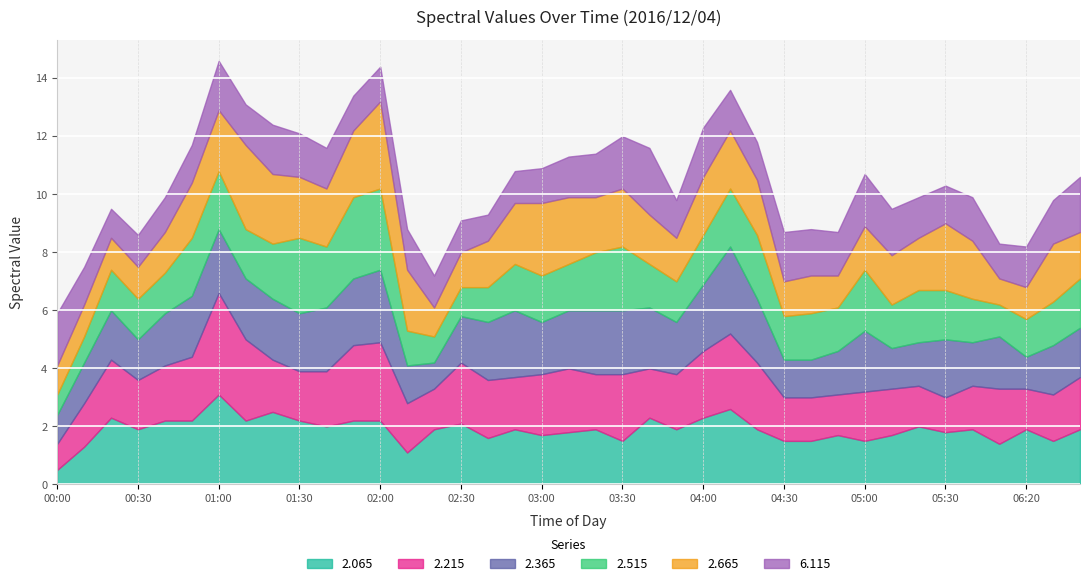

After their last crossing, which series has the higher values: 2.515 or 2.065?

2.065